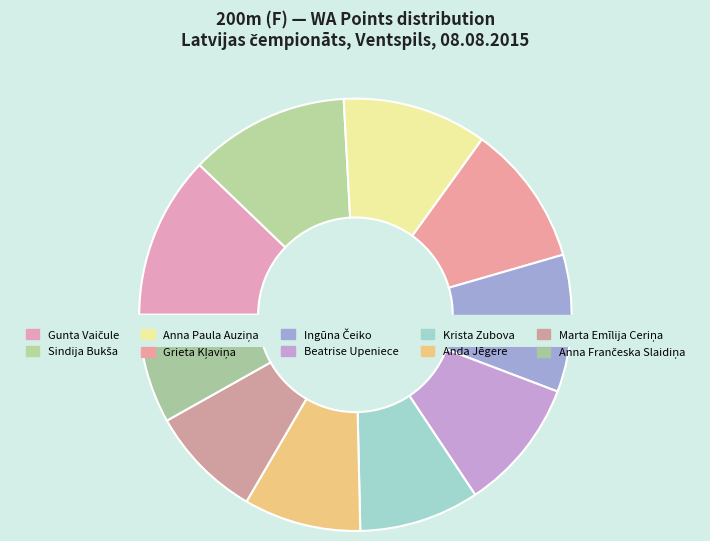

Does any single category account for the majority?

No